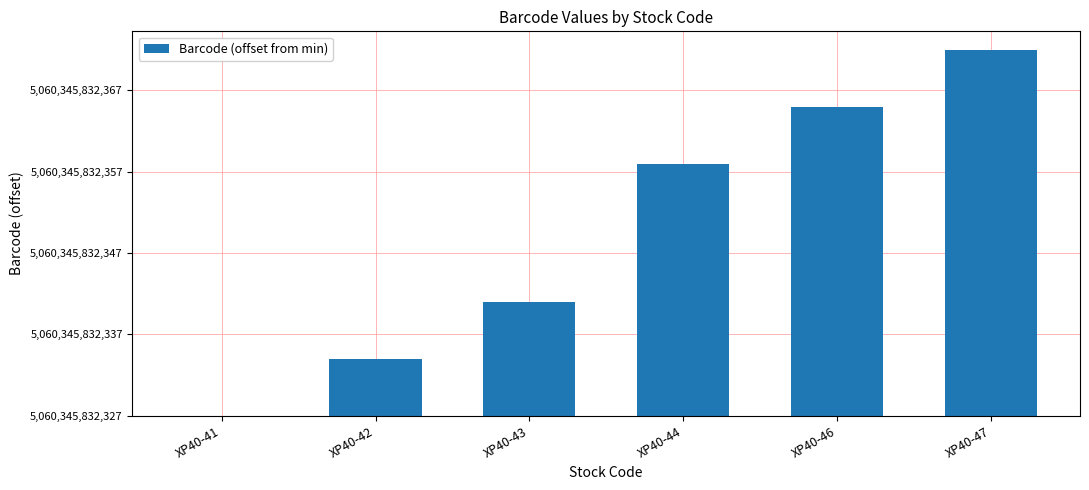

What is the change in value from XP40-41 to XP40-42?

+7